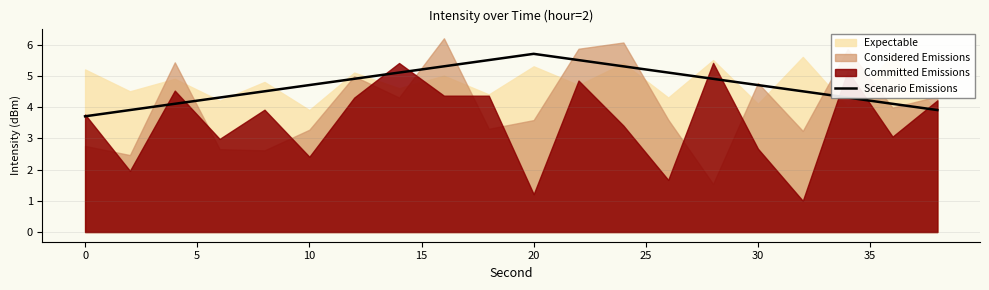

What is the difference between the maximum and minimum values?

2.0